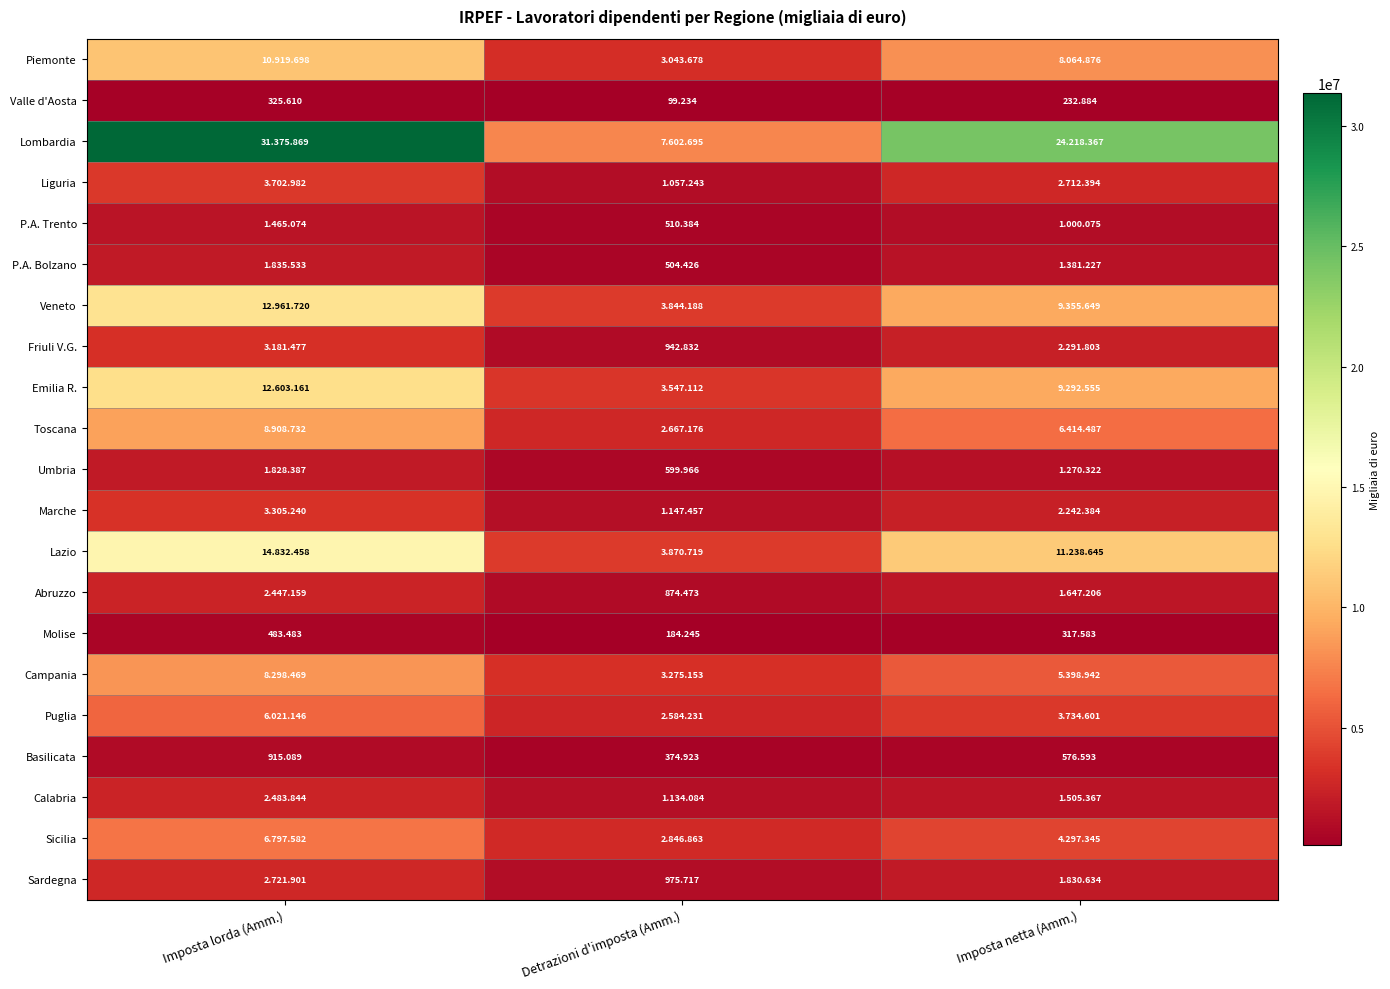

What is the sum of the Sicilia values at Imposta netta (Amm.) and Imposta lorda (Amm.)?

11094927